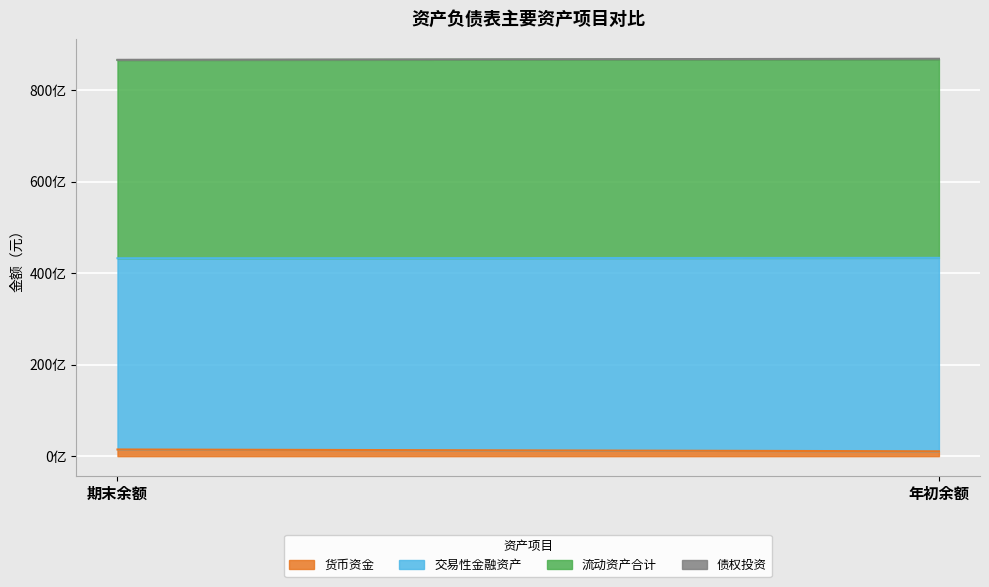

List the labels in order of 债权投资 value, largest first.

年初余额, 期末余额